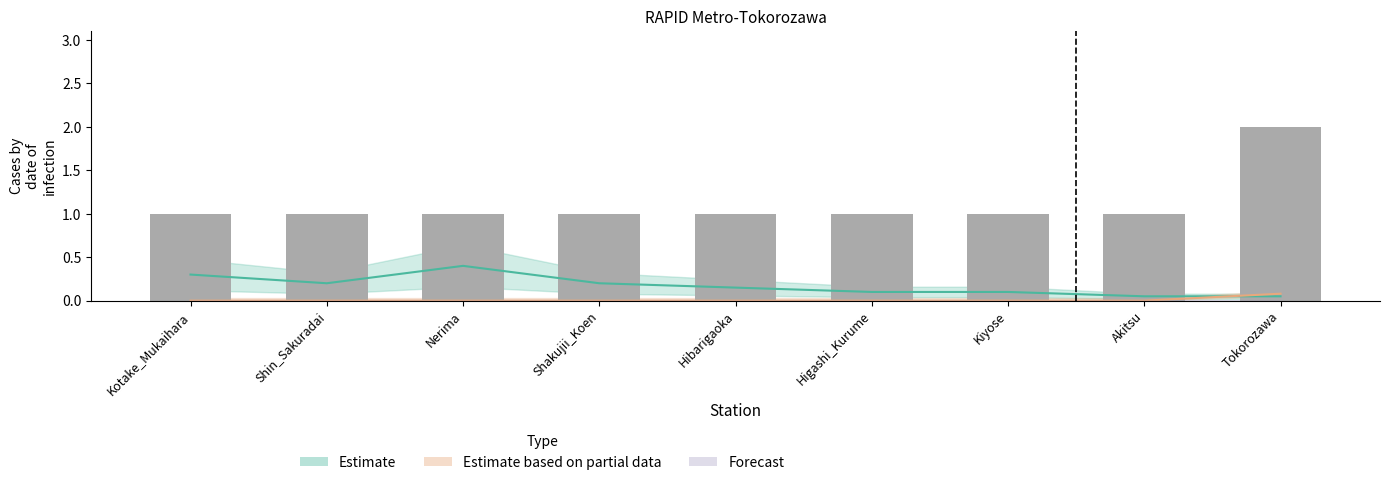

What is the sum of all Estimate based on partial data values?

0.1